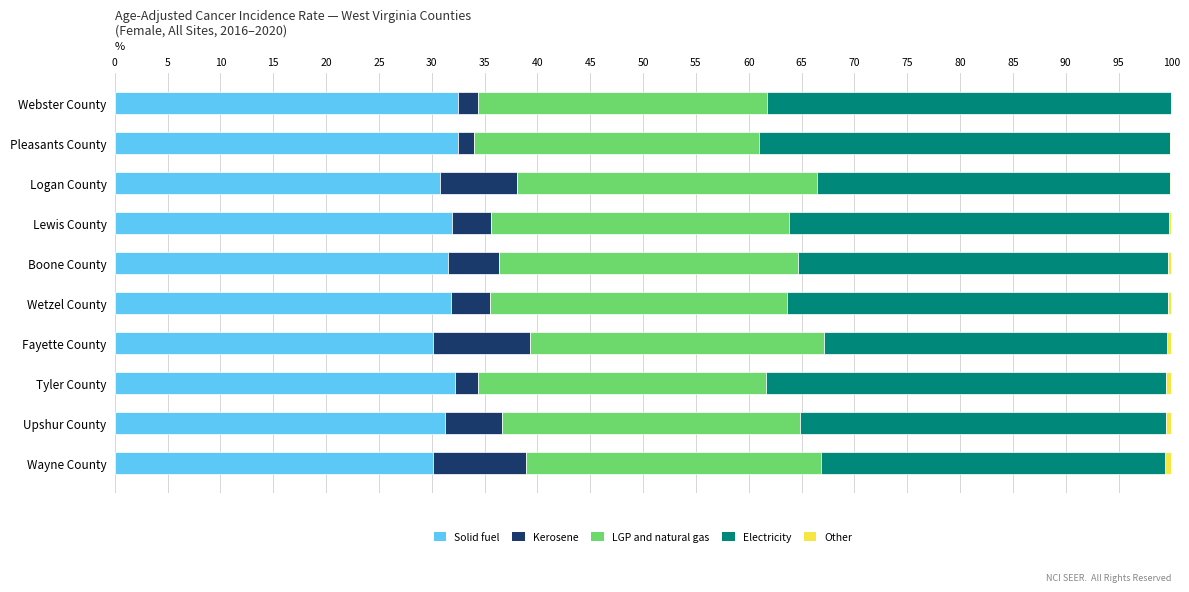

The value of Solid fuel at Logan County is 30.8. True or false?

True